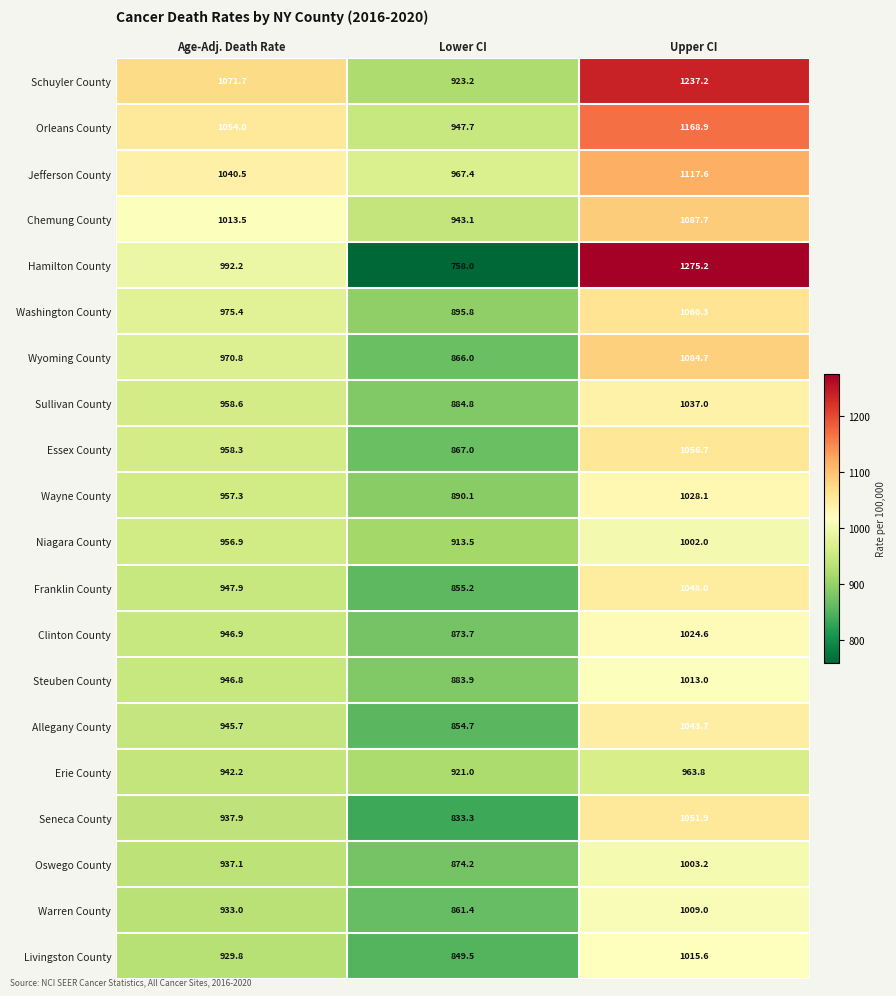

At Upper CI, list the series in order from smallest to largest.

Erie County, Niagara County, Oswego County, Warren County, Steuben County, Livingston County, Clinton County, Wayne County, Sullivan County, Allegany County, Franklin County, Seneca County, Essex County, Washington County, Wyoming County, Chemung County, Jefferson County, Orleans County, Schuyler County, Hamilton County